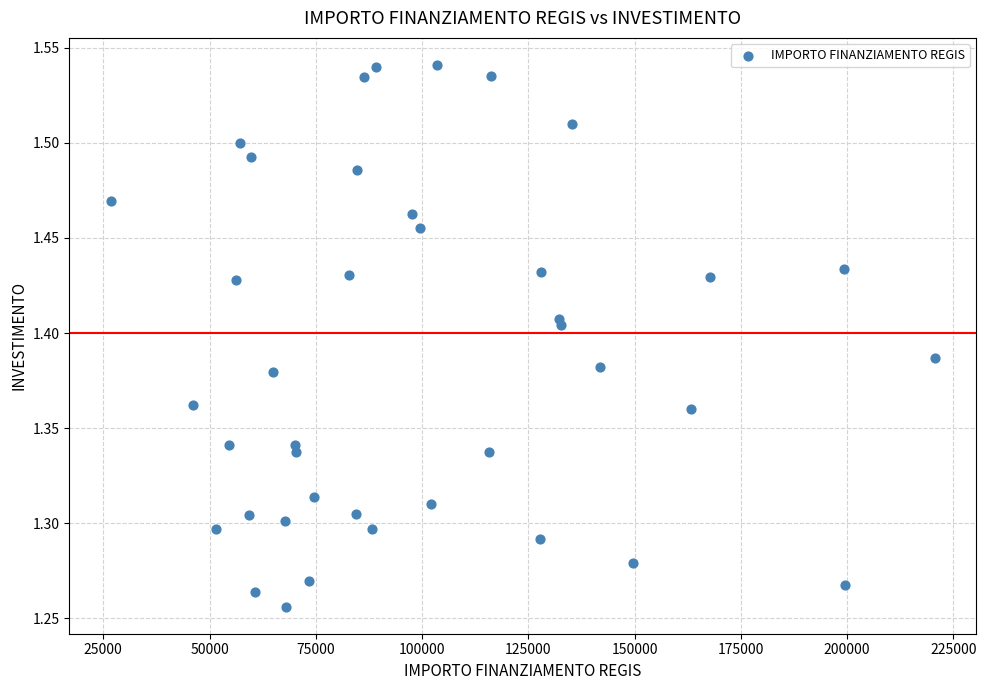

What is the range of X values (max minus min)?

193933.1